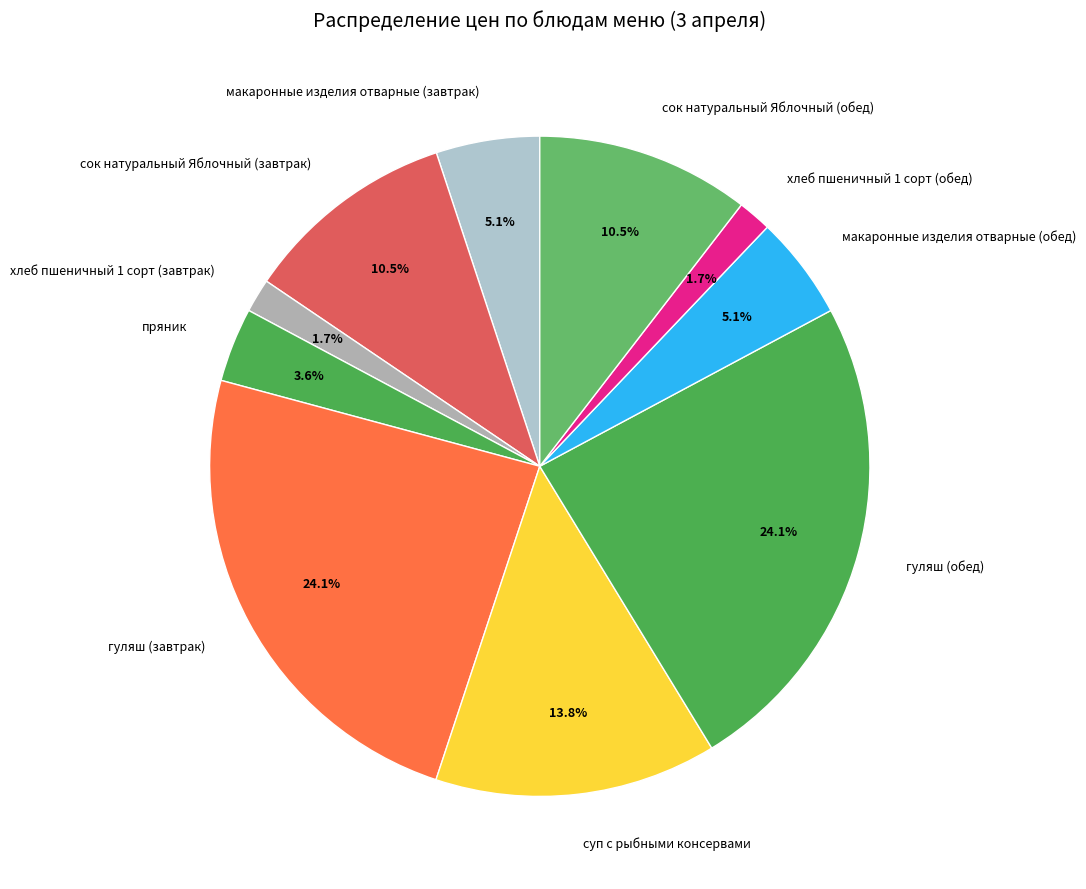

Approximately how many times larger is the value at макаронные изделия отварные (завтрак) compared to суп с рыбными консервами?

0.4